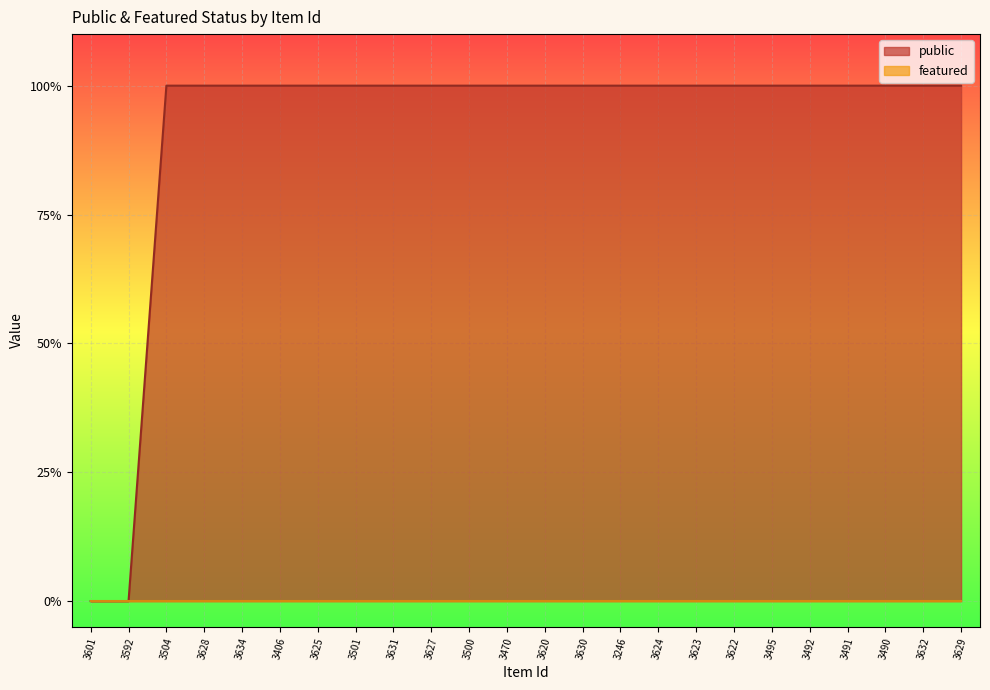

List the labels in order of value, smallest first.

3601, 3592, 3504, 3628, 3634, 3406, 3625, 3501, 3631, 3627, 3500, 3470, 3620, 3630, 3246, 3624, 3623, 3622, 3495, 3492, 3491, 3490, 3632, 3629